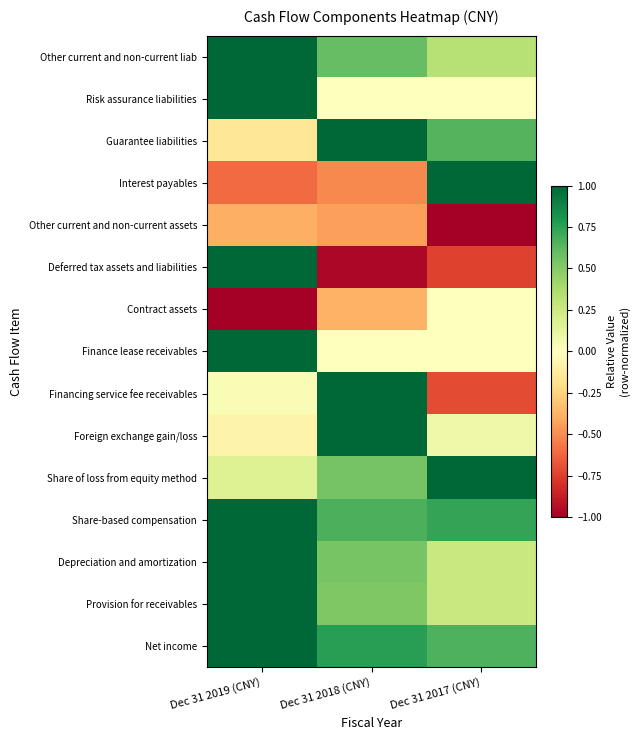

Reading left to right, extract all data points from this chart.

Net income: Dec 31 2019 (CNY)=1.0	Dec 31 2018 (CNY)=0.8	Dec 31 2017 (CNY)=0.7
Provision for receivables: Dec 31 2019 (CNY)=1.0	Dec 31 2018 (CNY)=0.5	Dec 31 2017 (CNY)=0.3
Depreciation and amortization: Dec 31 2019 (CNY)=1.0	Dec 31 2018 (CNY)=0.5	Dec 31 2017 (CNY)=0.3
Share-based compensation: Dec 31 2019 (CNY)=1.0	Dec 31 2018 (CNY)=0.7	Dec 31 2017 (CNY)=0.7
Share of loss from equity method: Dec 31 2019 (CNY)=0.2	Dec 31 2018 (CNY)=0.5	Dec 31 2017 (CNY)=1.0
Foreign exchange gain/loss: Dec 31 2019 (CNY)=-0.1	Dec 31 2018 (CNY)=1.0	Dec 31 2017 (CNY)=0.1
Financing service fee receivables: Dec 31 2019 (CNY)=0.0	Dec 31 2018 (CNY)=1.0	Dec 31 2017 (CNY)=-0.7
Finance lease receivables: Dec 31 2019 (CNY)=1.0	Dec 31 2018 (CNY)=0.0	Dec 31 2017 (CNY)=0.0
Contract assets: Dec 31 2019 (CNY)=-1.0	Dec 31 2018 (CNY)=-0.4	Dec 31 2017 (CNY)=0.0
Deferred tax assets and liabilities: Dec 31 2019 (CNY)=1.0	Dec 31 2018 (CNY)=-1.0	Dec 31 2017 (CNY)=-0.7
Other current and non-current assets: Dec 31 2019 (CNY)=-0.4	Dec 31 2018 (CNY)=-0.4	Dec 31 2017 (CNY)=-1.0
Interest payables: Dec 31 2019 (CNY)=-0.6	Dec 31 2018 (CNY)=-0.5	Dec 31 2017 (CNY)=1.0
Guarantee liabilities: Dec 31 2019 (CNY)=-0.2	Dec 31 2018 (CNY)=1.0	Dec 31 2017 (CNY)=0.6
Risk assurance liabilities: Dec 31 2019 (CNY)=1.0	Dec 31 2018 (CNY)=0.0	Dec 31 2017 (CNY)=0.0
Other current and non-current liab: Dec 31 2019 (CNY)=1.0	Dec 31 2018 (CNY)=0.6	Dec 31 2017 (CNY)=0.3